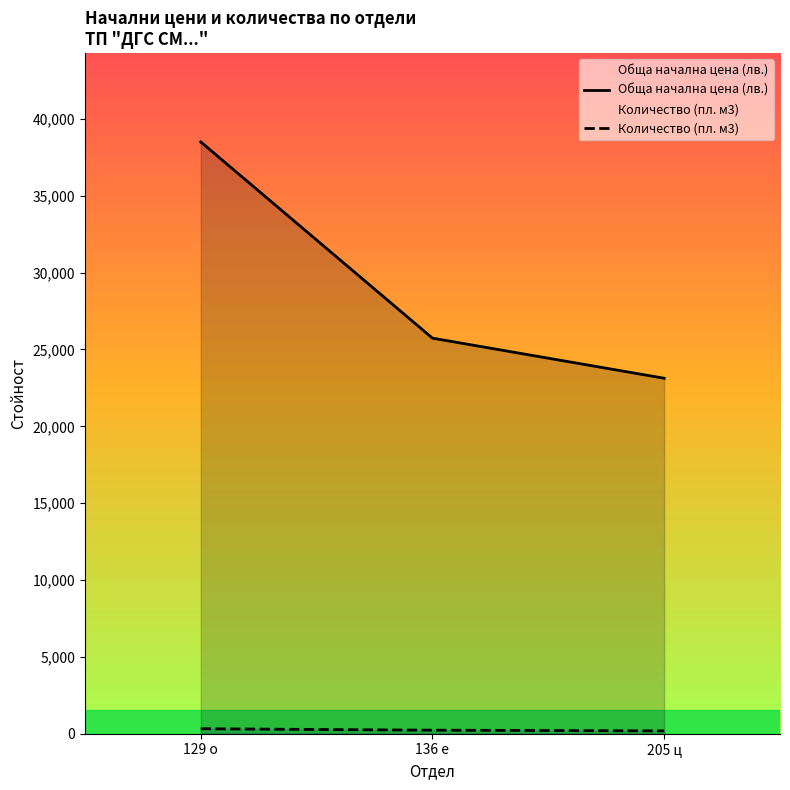

Rank the series at 205 ц from highest to lowest value.

Обща начална цена (лв.), Количество (пл. м3)